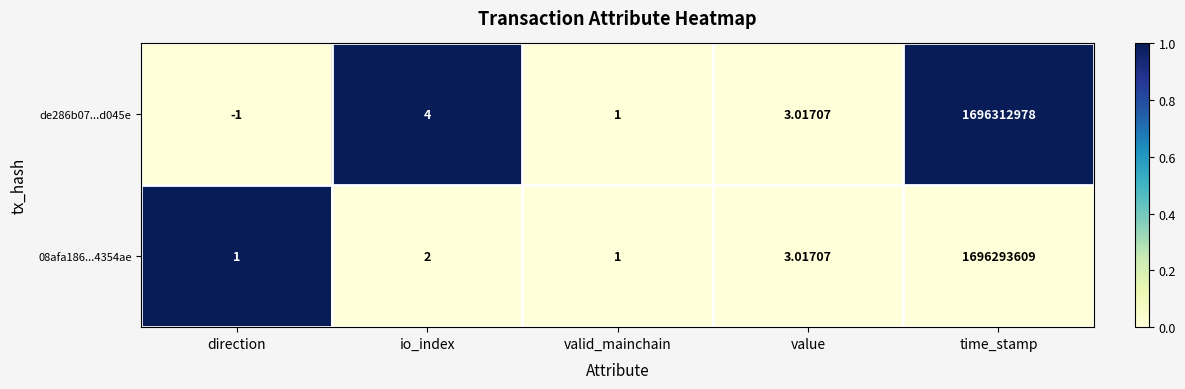

What is the greatest value displayed?

1696312978.0